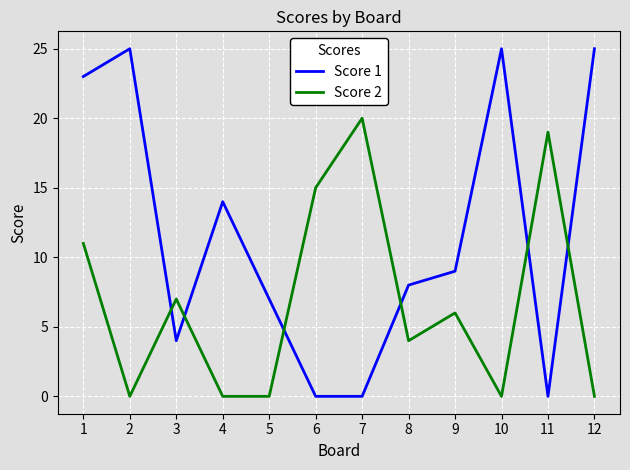

List the series in order of their peak value, highest first.

Score 1, Score 2